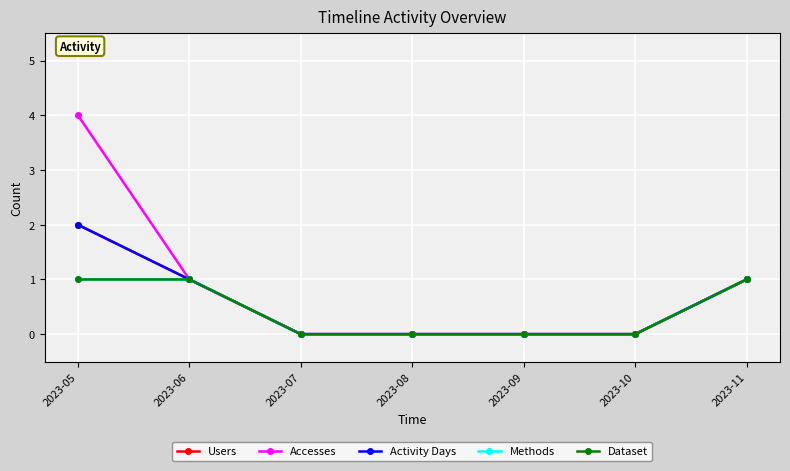

At which label does Accesses reach its minimum?

2023-07